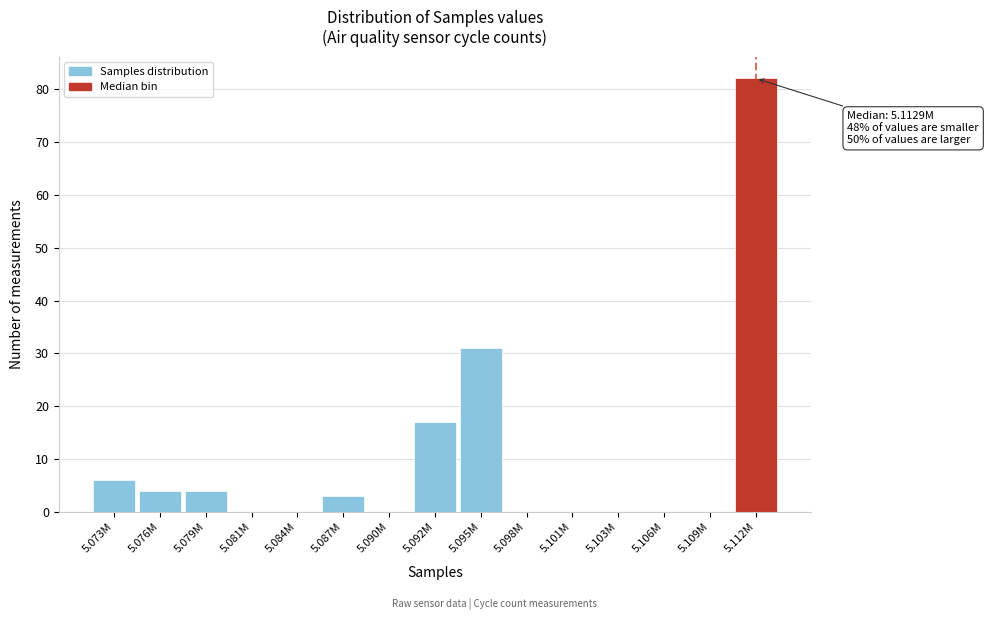

Reading left to right, list all the values displayed in this chart.

5.073M=6	5.076M=4	5.079M=4	5.081M=0	5.084M=0	5.087M=3	5.090M=0	5.092M=17	5.095M=31	5.098M=0	5.101M=0	5.103M=0	5.106M=0	5.109M=0	5.112M=82